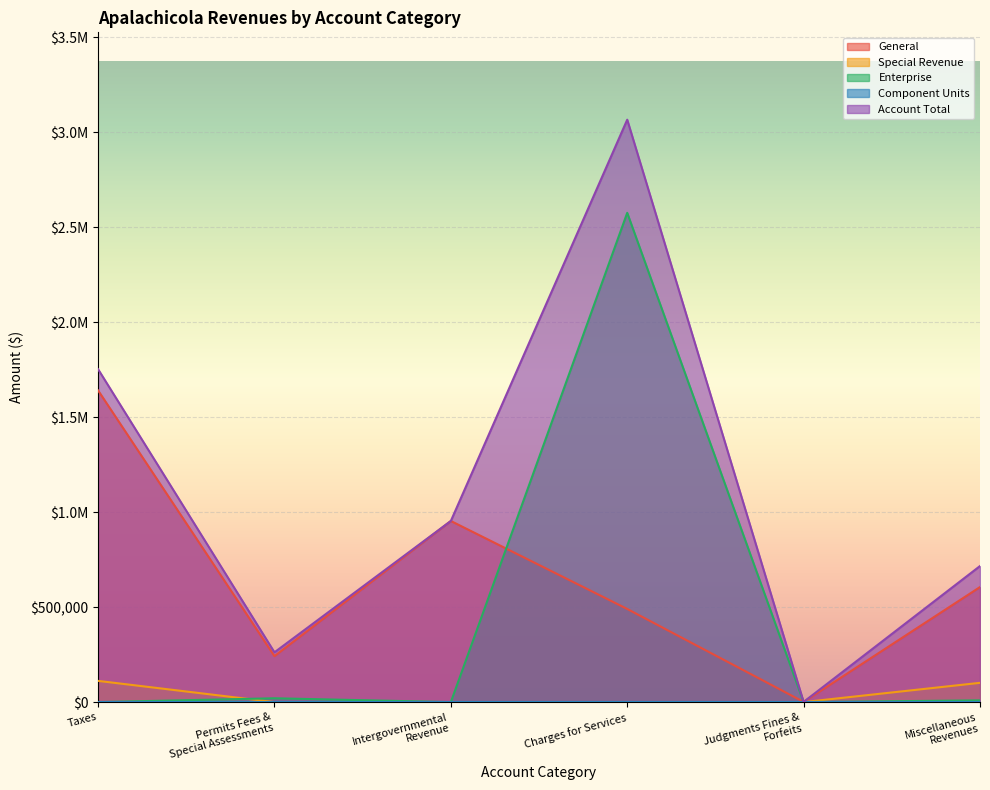

Which series has the widest spread of values?

Account Total